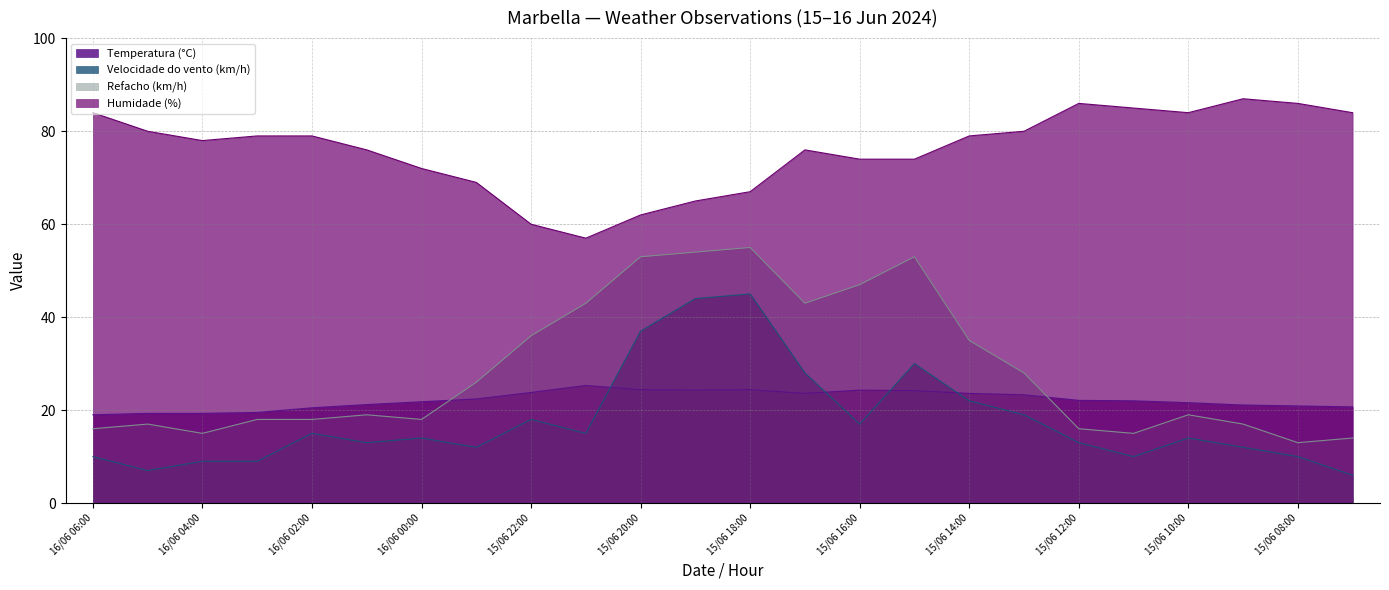

What is the total value across all series at 15/06 12:00?

137.1